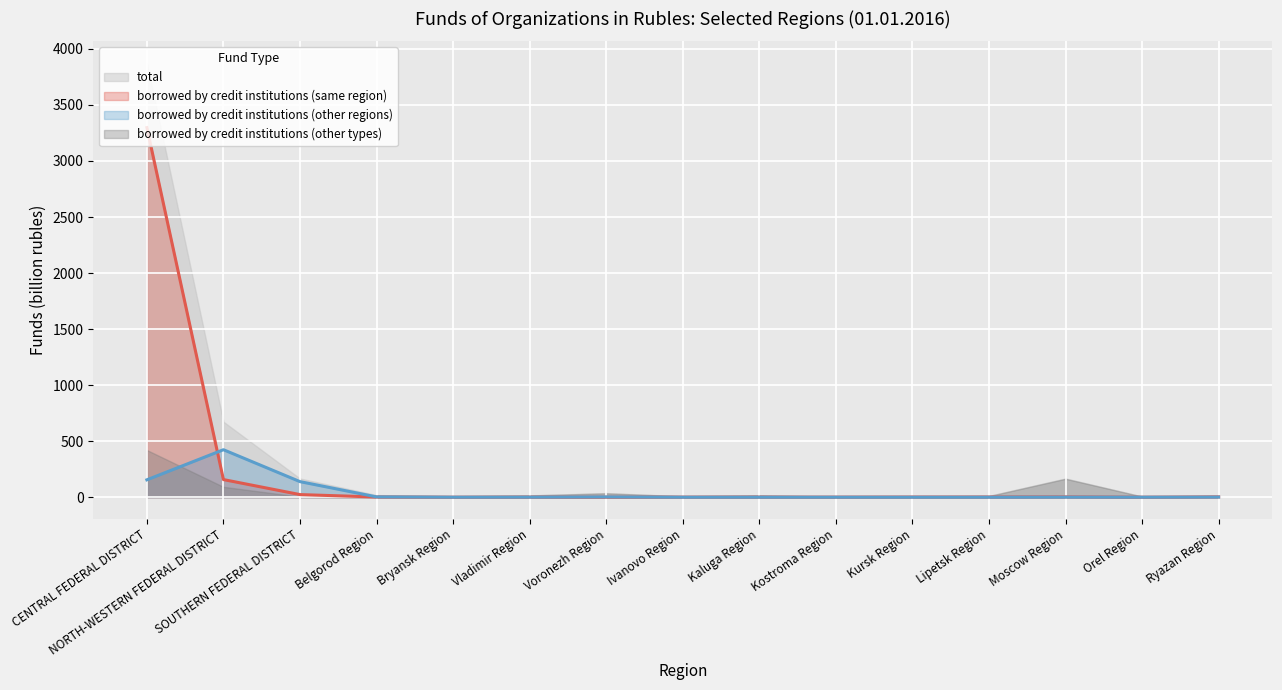

What value does the total series have at NORTH-WESTERN FEDERAL DISTRICT?

673.7